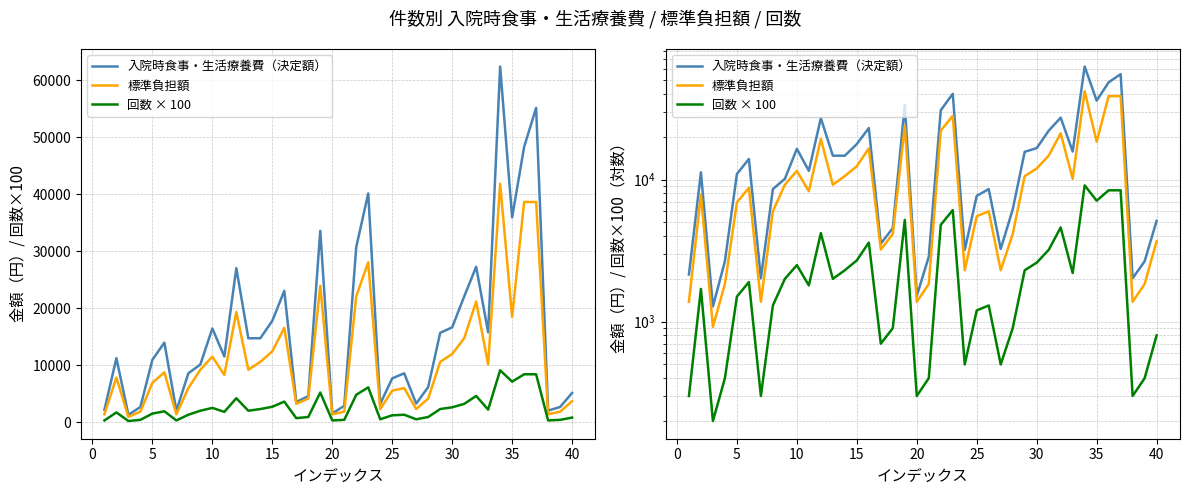

What is the average value of the 標準負担額 series?

11248